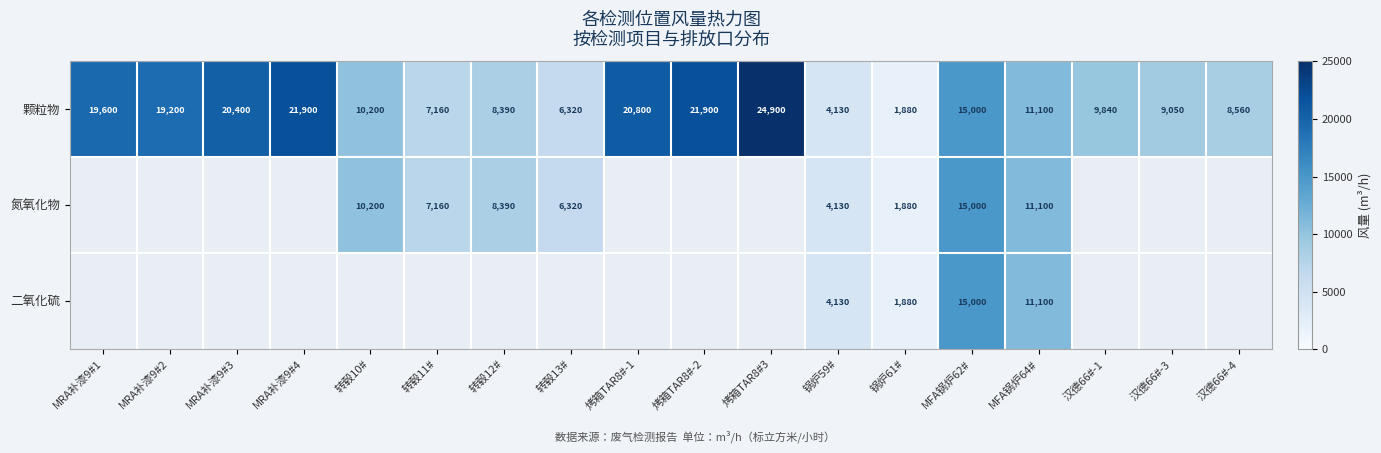

At which category does the chart reach its minimum across all series?

锅炉61#